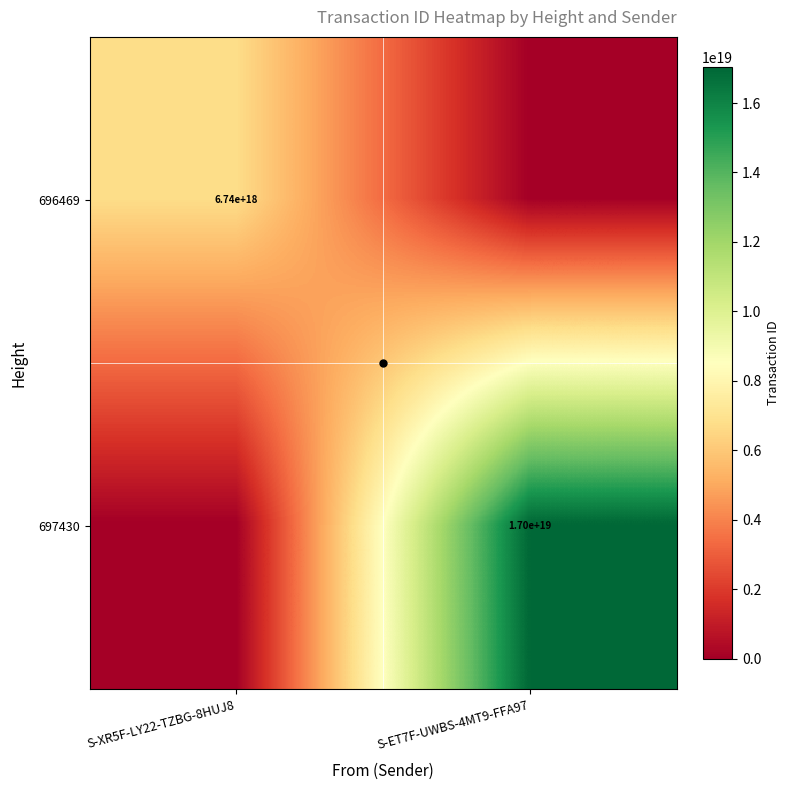

At which category is the sum across all series the highest?

S-ET7F-UWBS-4MT9-FFA97